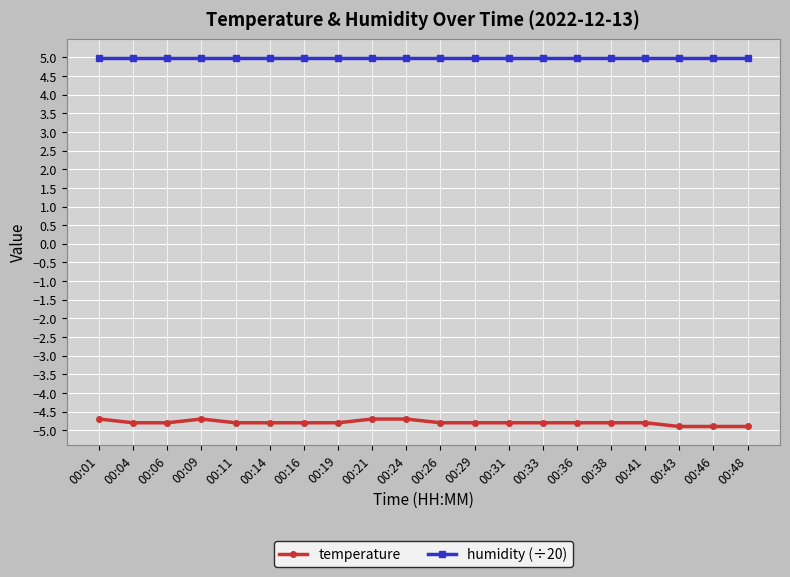

At 00:41, list the series in order from smallest to largest.

temperature, humidity (÷20)